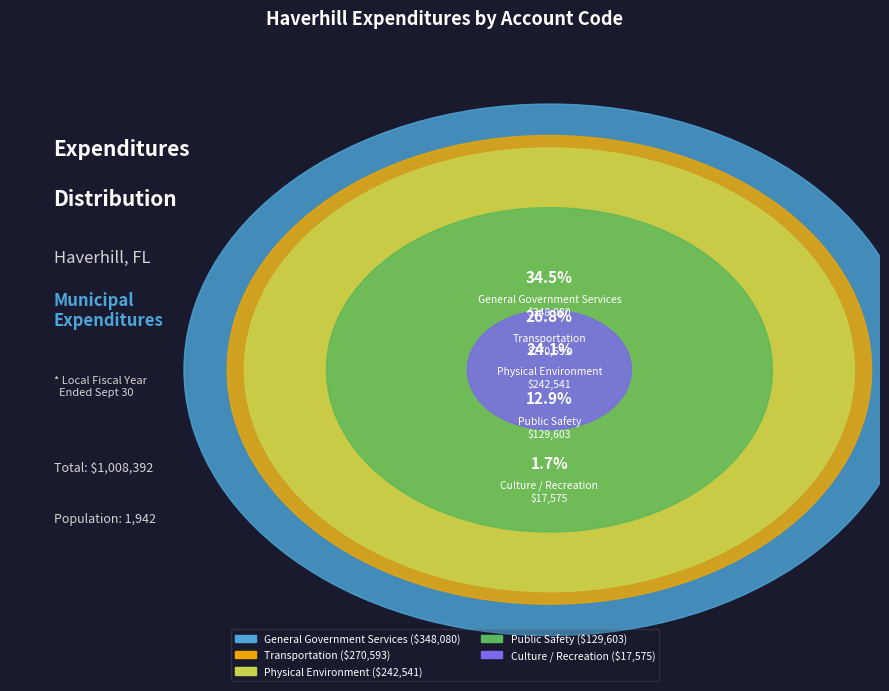

Combined, what portion of the pie is General Government Services and Transportation?

61.4%